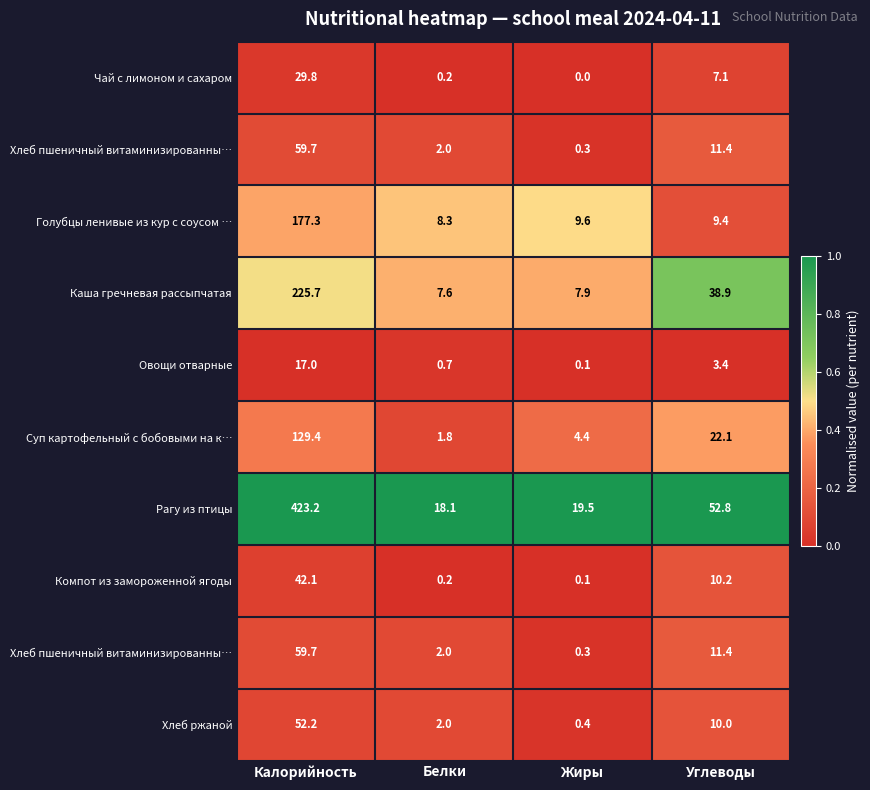

How many categories are shown in the chart?

4